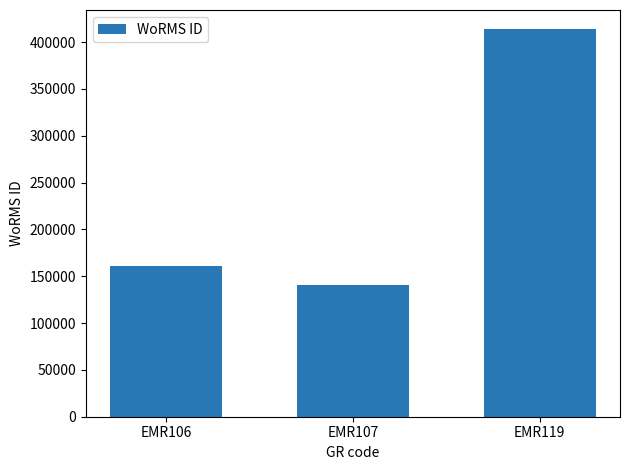

Is it true that the value at EMR106 is 230552?

False